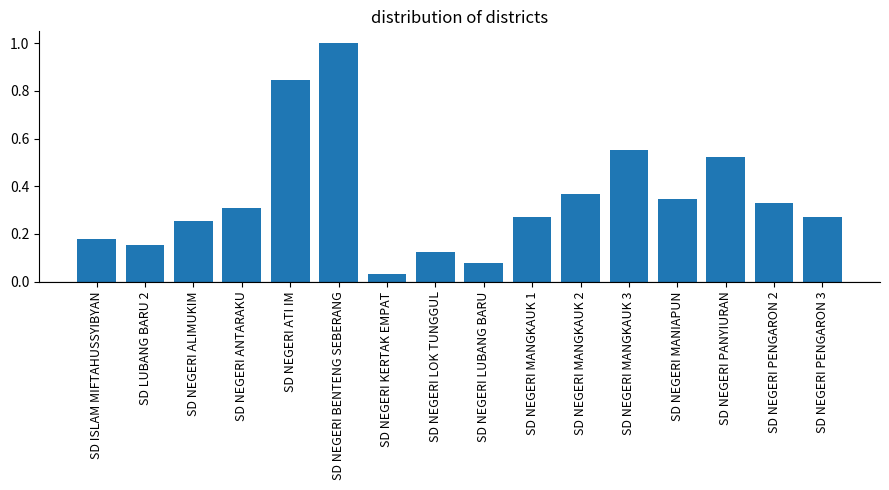

What is the change in value from SD NEGERI ATI IM to SD NEGERI PENGARON 3?

-0.6